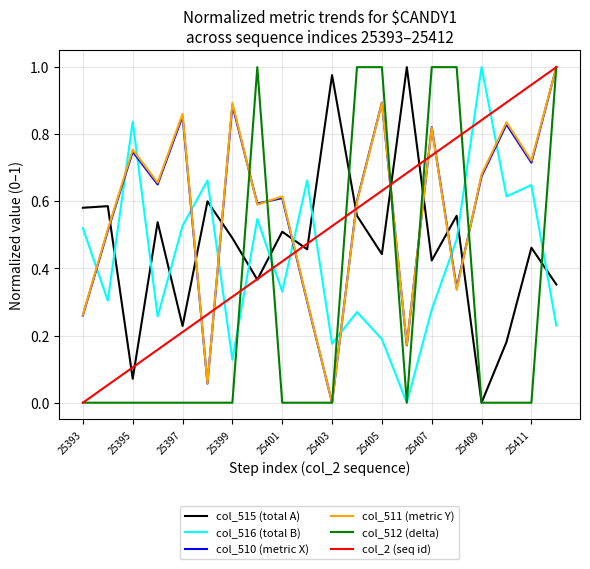

True or false: col_515 (total A) and col_510 (metric X) intersect in this chart.

True